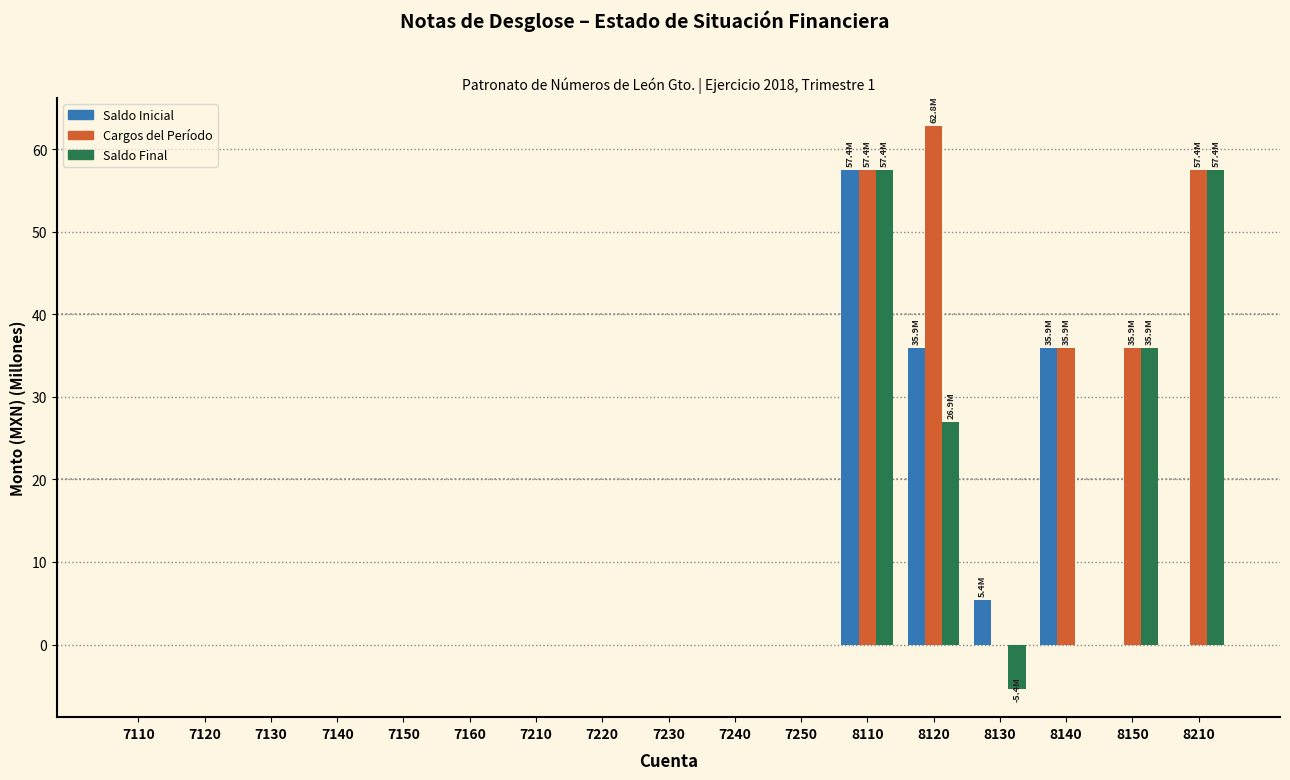

Is the value of Saldo Final at 8130 greater than the value of Cargos del Período at 7210?

No